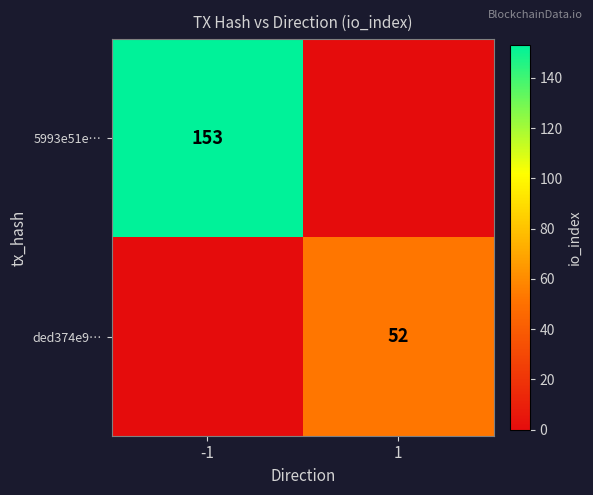

Is it true that 5993e51e… equals 268 at -1?

False